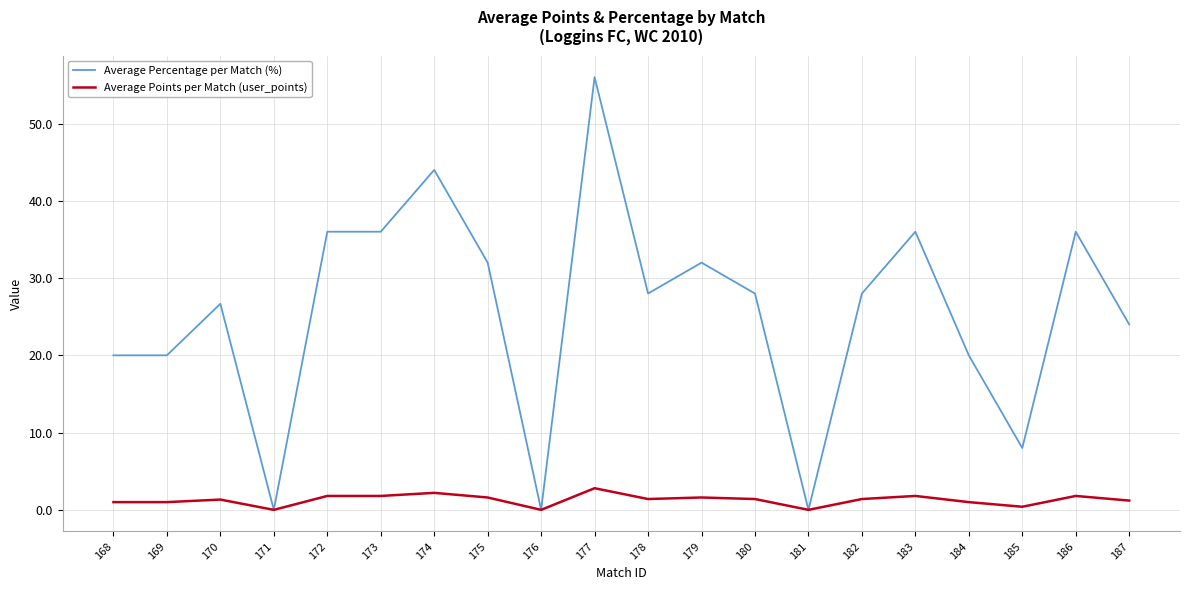

What is the difference between the Average Percentage per Match (%) values at 177 and 173?

20.0